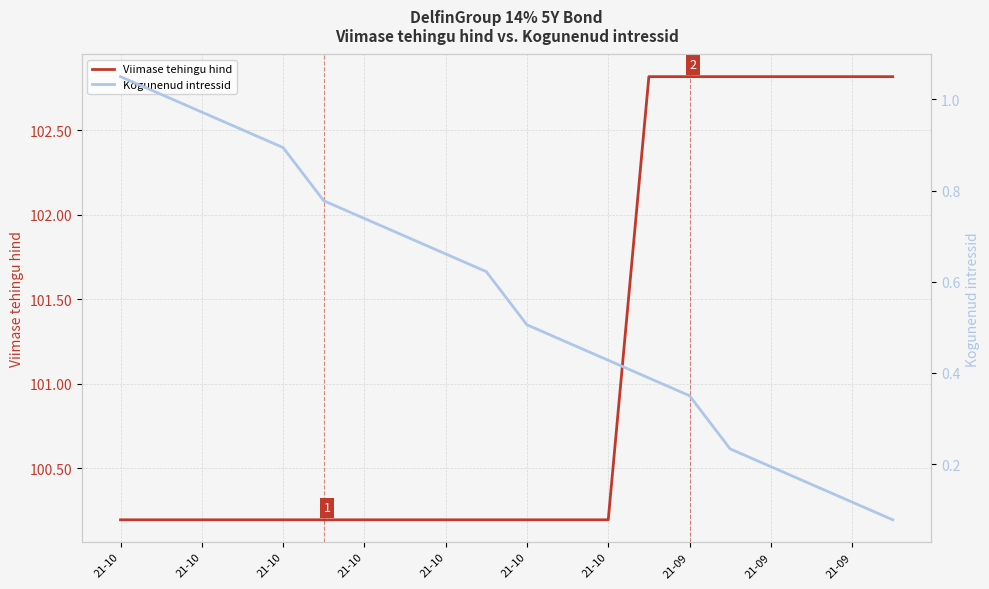

List the series in order of their peak value, highest first.

Viimase tehingu hind, Kogunenud intressid